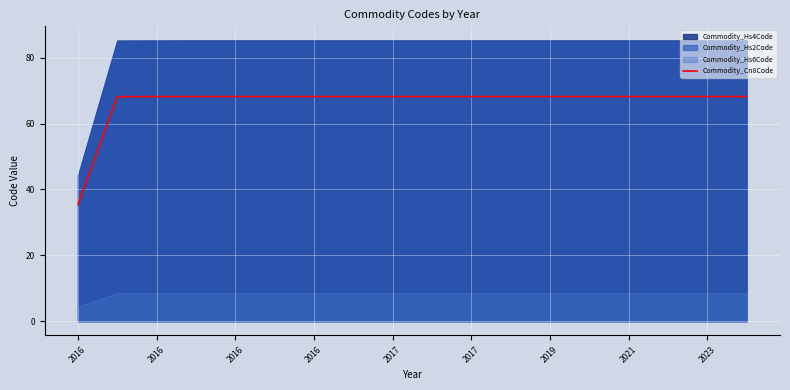

True or false: there are more than 2 points higher than both neighbors.

False